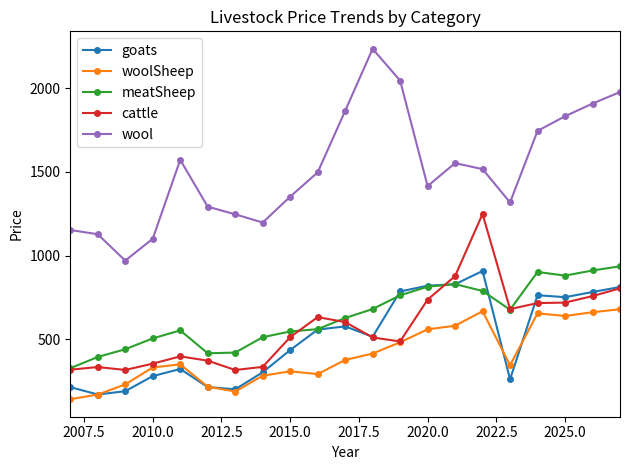

What is the lowest value of the woolSheep series?

141.2